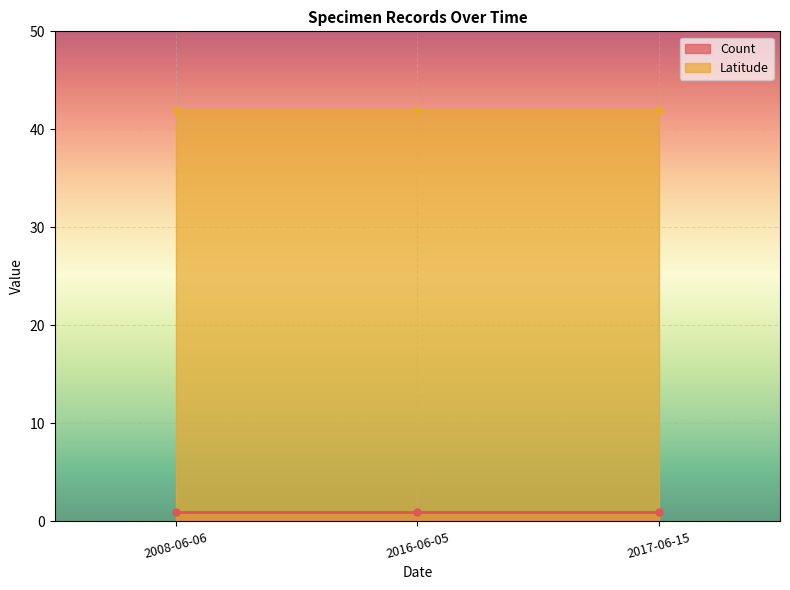

At which label does Latitude reach its peak?

2008-06-06